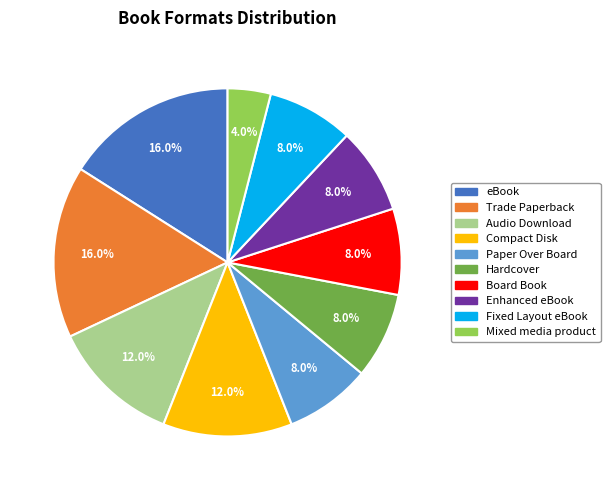

Which slice is the smallest?

Mixed media product